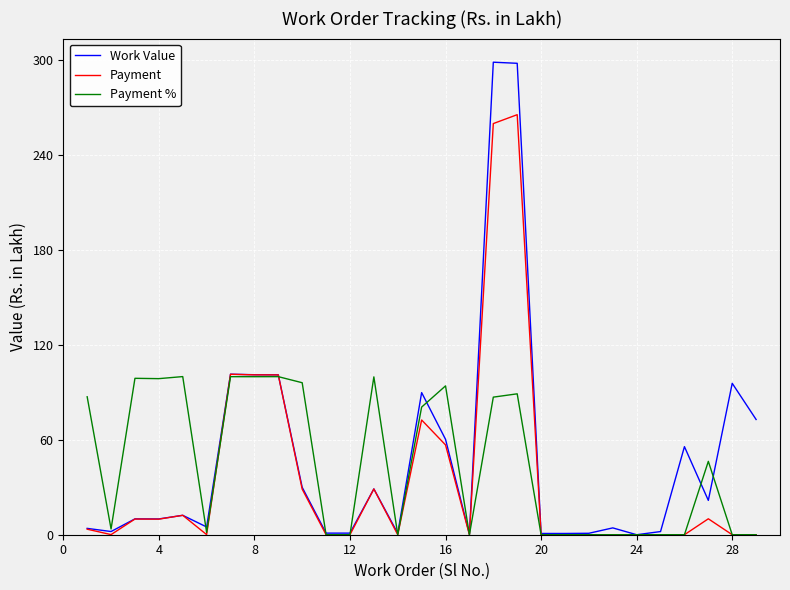

Which series has the largest total across all categories?

Work Value